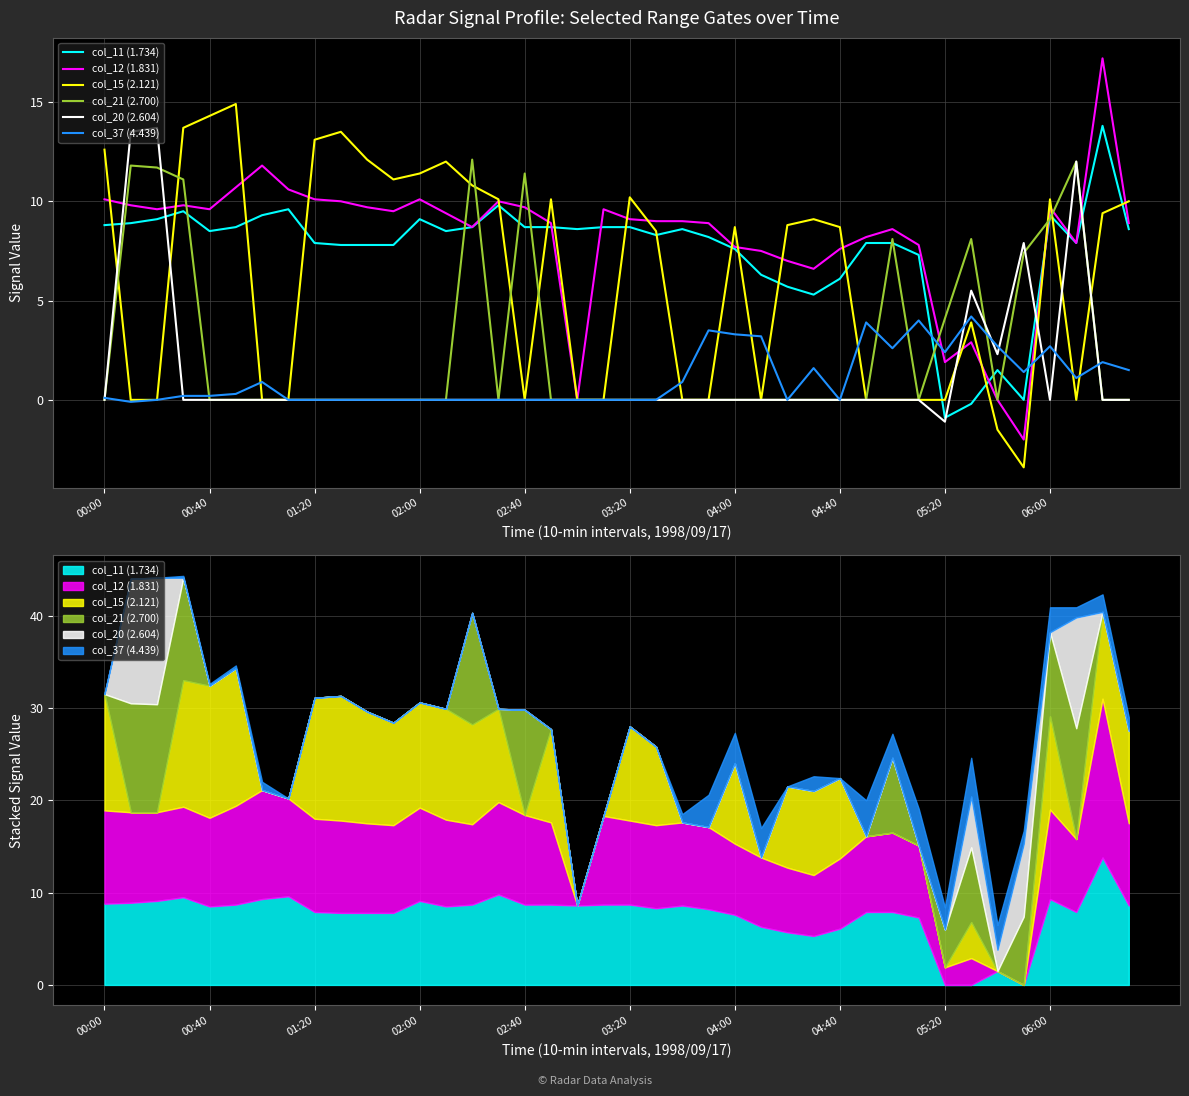

Reading left to right, transcribe all the data shown in this chart.

col_11 (1.734): 8.8	8.9	9.1	9.5	8.5	8.7	9.3	9.6	7.9	7.8	7.8	7.8	9.1	8.5	8.7	9.8	8.7	8.7	8.6	8.7	8.7	8.3	8.6	8.2	7.6	6.3	5.7	5.3	6.1	7.9	7.9	7.3	-0.9	-0.2	1.5	0.0	9.3	7.9	13.8	8.6
col_12 (1.831): 10.1	9.8	9.6	9.8	9.6	10.7	11.8	10.6	10.1	10.0	9.7	9.5	10.1	9.4	8.7	10.0	9.7	8.9	0.0	9.6	9.1	9.0	9.0	8.9	7.7	7.5	7.0	6.6	7.6	8.2	8.6	7.8	1.9	2.9	0.0	-2.0	9.7	7.9	17.2	8.9
col_15 (2.121): 12.6	0.0	0.0	13.7	14.3	14.9	0.0	0.0	13.1	13.5	12.1	11.1	11.4	12.0	10.8	10.1	0.0	10.1	0.0	0.0	10.2	8.5	0.0	0.0	8.7	0.0	8.8	9.1	8.7	0.0	0.0	0.0	0.0	3.9	-1.5	-3.4	10.1	0.0	9.4	10.0
col_21 (2.700): 0.0	11.8	11.7	11.1	0.0	0.0	0.0	0.0	0.0	0.0	0.0	0.0	0.0	0.0	12.1	0.0	11.4	0.0	0.0	0.0	0.0	0.0	0.0	0.0	0.0	0.0	0.0	0.0	0.0	0.0	8.1	0.0	4.1	8.1	0.0	7.4	9.1	12.0	0.0	0.0
col_20 (2.604): 0.0	13.5	13.7	0.0	0.0	0.0	0.0	0.0	0.0	0.0	0.0	0.0	0.0	0.0	0.0	0.0	0.0	0.0	0.0	0.0	0.0	0.0	0.0	0.0	0.0	0.0	0.0	0.0	0.0	0.0	0.0	0.0	-1.1	5.5	2.3	7.9	0.0	12.0	0.0	0.0
col_37 (4.439): 0.1	-0.1	0.0	0.2	0.2	0.3	0.9	0.0	0.0	0.0	0.0	0.0	0.0	0.0	0.0	0.0	0.0	0.0	0.0	0.0	0.0	0.0	0.9	3.5	3.3	3.2	0.0	1.6	0.0	3.9	2.6	4.0	2.4	4.2	2.7	1.4	2.7	1.1	1.9	1.5